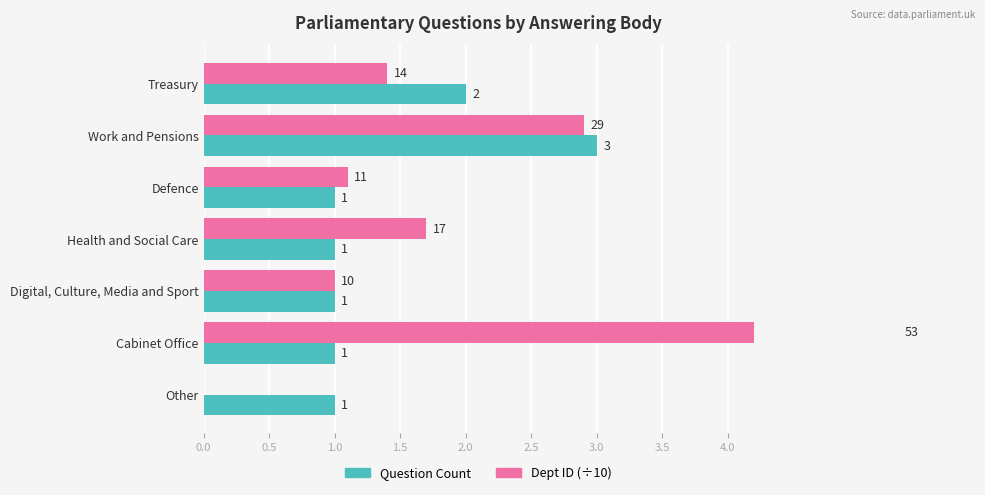

What is the difference between the highest and lowest values at Health and Social Care?

0.7